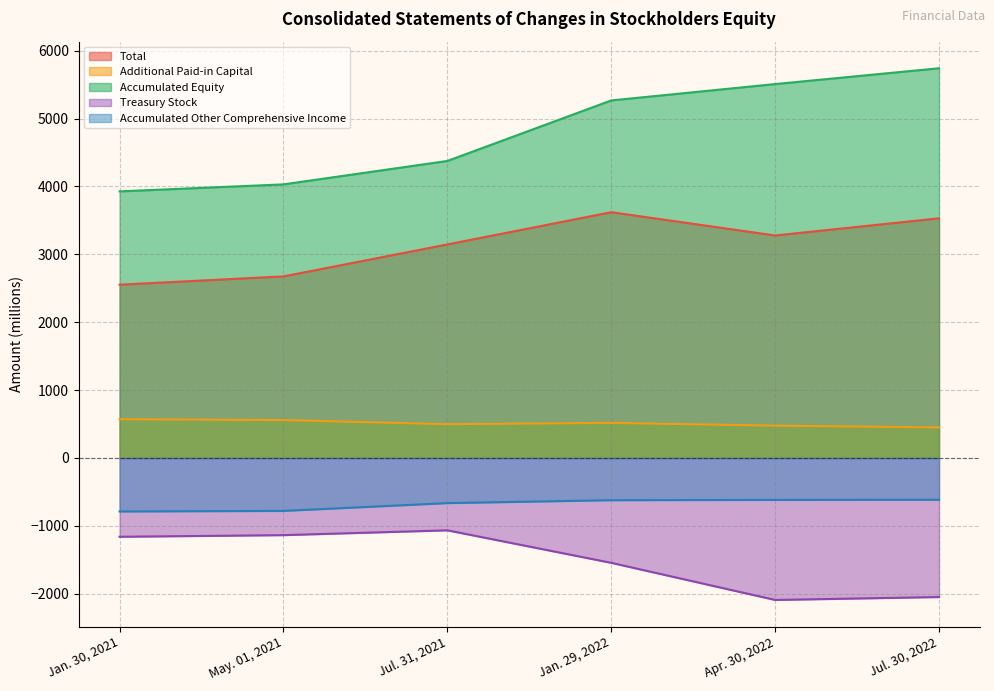

Which series has the largest range (max minus min)?

Accumulated Equity